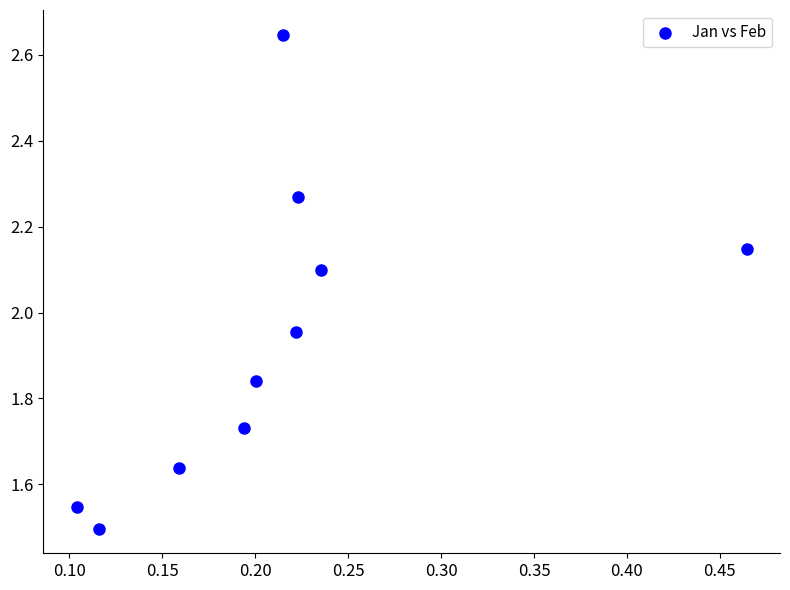

What is the average Y value?

1.9